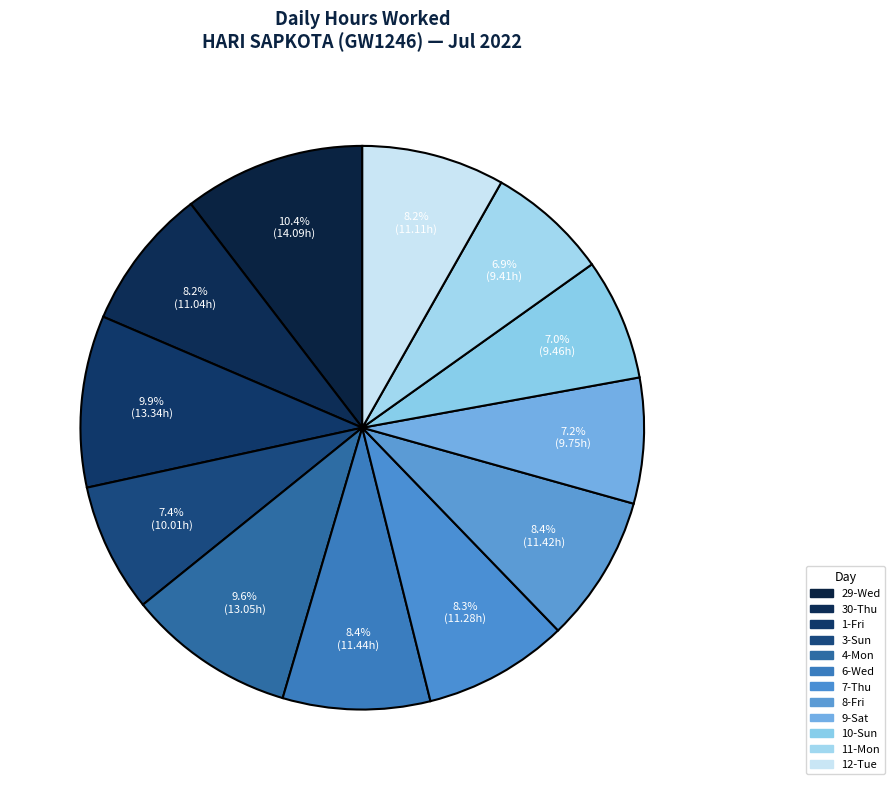

How many segments does this pie chart have?

12